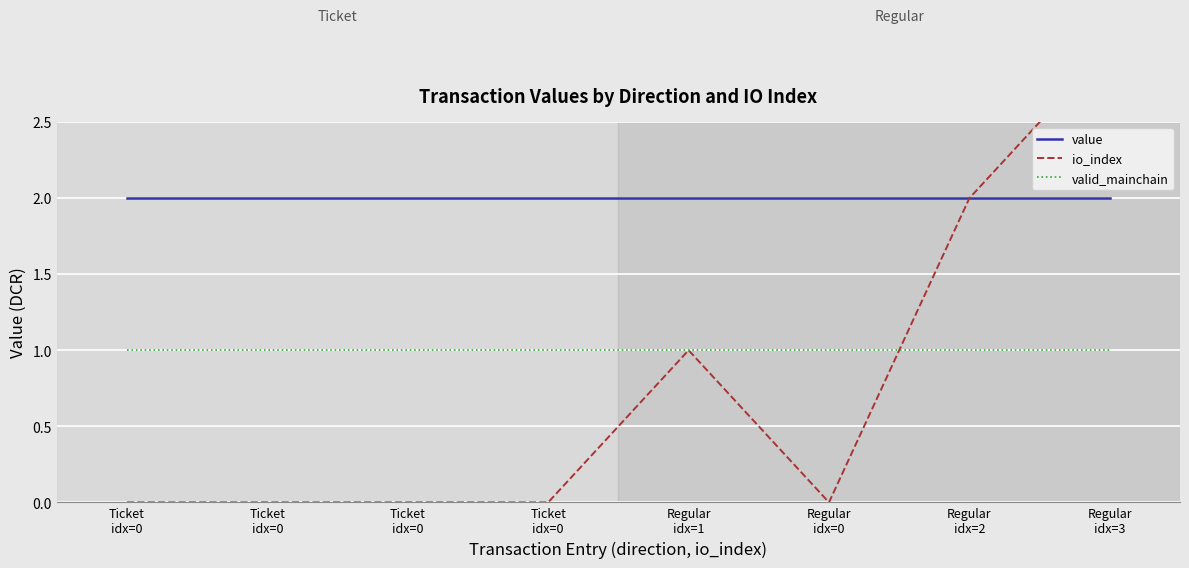

Which series has the largest total across all categories?

value